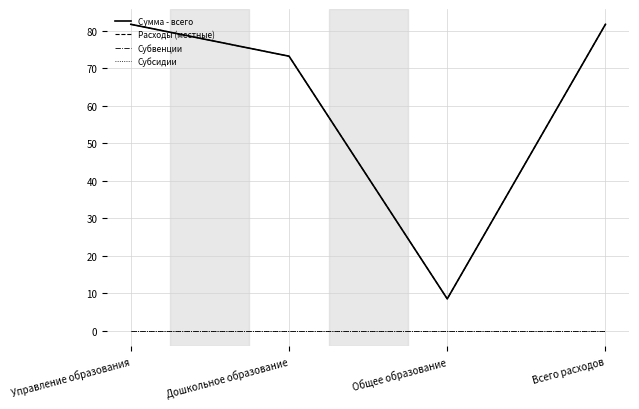

At which label does Расходы (местные) first exceed 81?

Управление образования